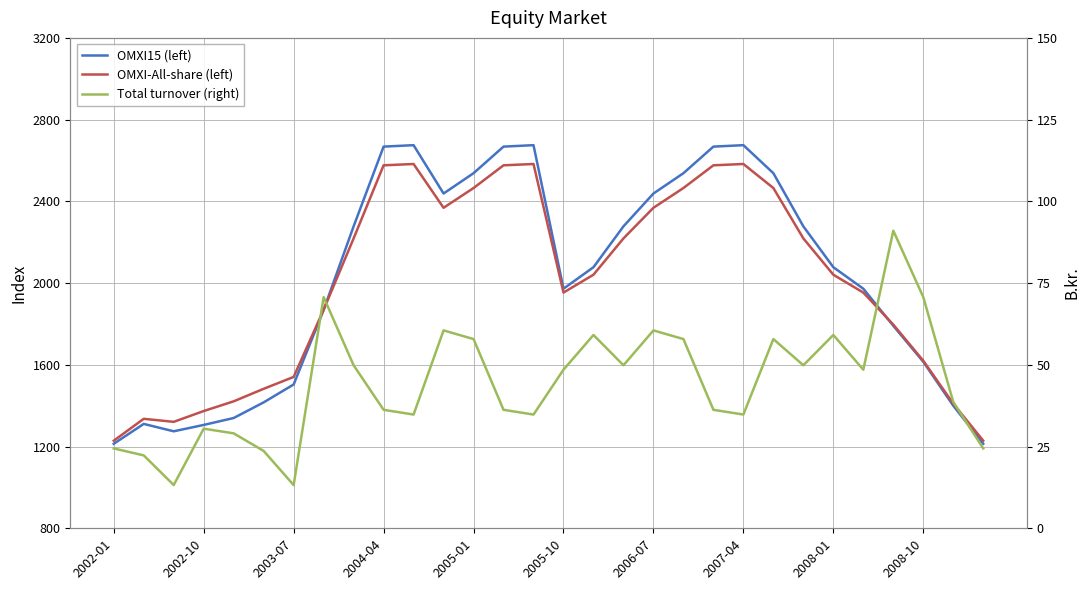

Which series has the largest range (max minus min)?

OMXI15 (left)